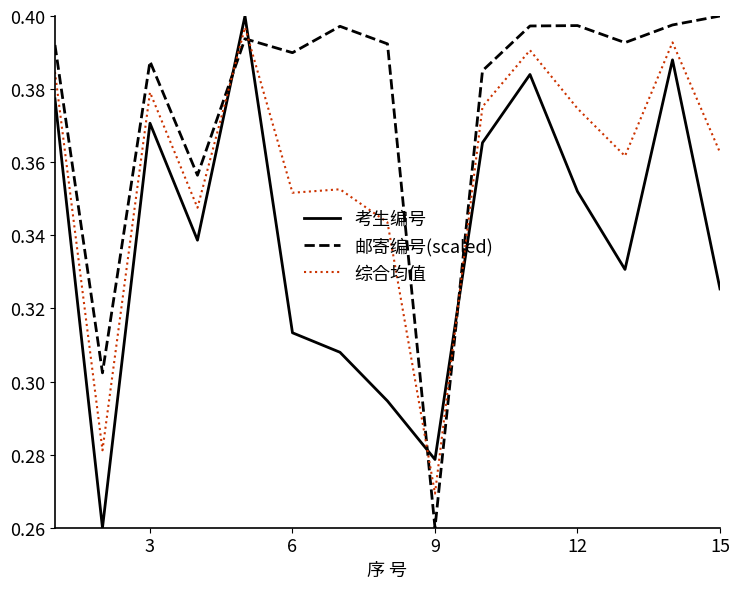

Which series ends up on top after the final intersection of 邮寄编号(scaled) and 综合均值?

邮寄编号(scaled)